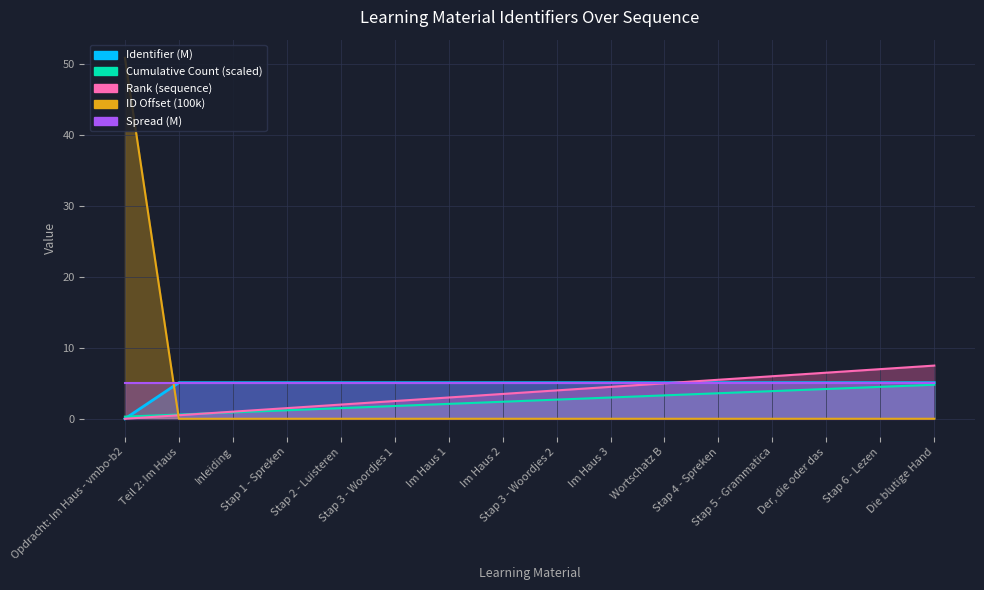

Reading right to left, list all the values displayed in this chart.

Identifier: Die blutige Hand=5.1	Stap 6 - Lezen=5.1	Der, die oder das=5.1	Stap 5 - Grammatica=5.1	Stap 4 - Spreken=5.1	Wortschatz B=5.1	Im Haus 3=5.1	Stap 3 - Woordjes 2=5.1	Im Haus 2=5.1	Im Haus 1=5.1	Stap 3 - Woordjes 1=5.1	Stap 2 - Luisteren=5.1	Stap 1 - Spreken=5.1	Inleiding=5.1	Teil 2: Im Haus=5.1	Opdracht: Im Haus - vmbo-b2=0.0
Identifier (scaled): Die blutige Hand=0.0	Stap 6 - Lezen=0.0	Der, die oder das=0.0	Stap 5 - Grammatica=0.0	Stap 4 - Spreken=0.0	Wortschatz B=0.0	Im Haus 3=0.0	Stap 3 - Woordjes 2=0.0	Im Haus 2=0.0	Im Haus 1=0.0	Stap 3 - Woordjes 1=0.0	Stap 2 - Luisteren=0.0	Stap 1 - Spreken=0.0	Inleiding=0.0	Teil 2: Im Haus=0.0	Opdracht: Im Haus - vmbo-b2=50.9